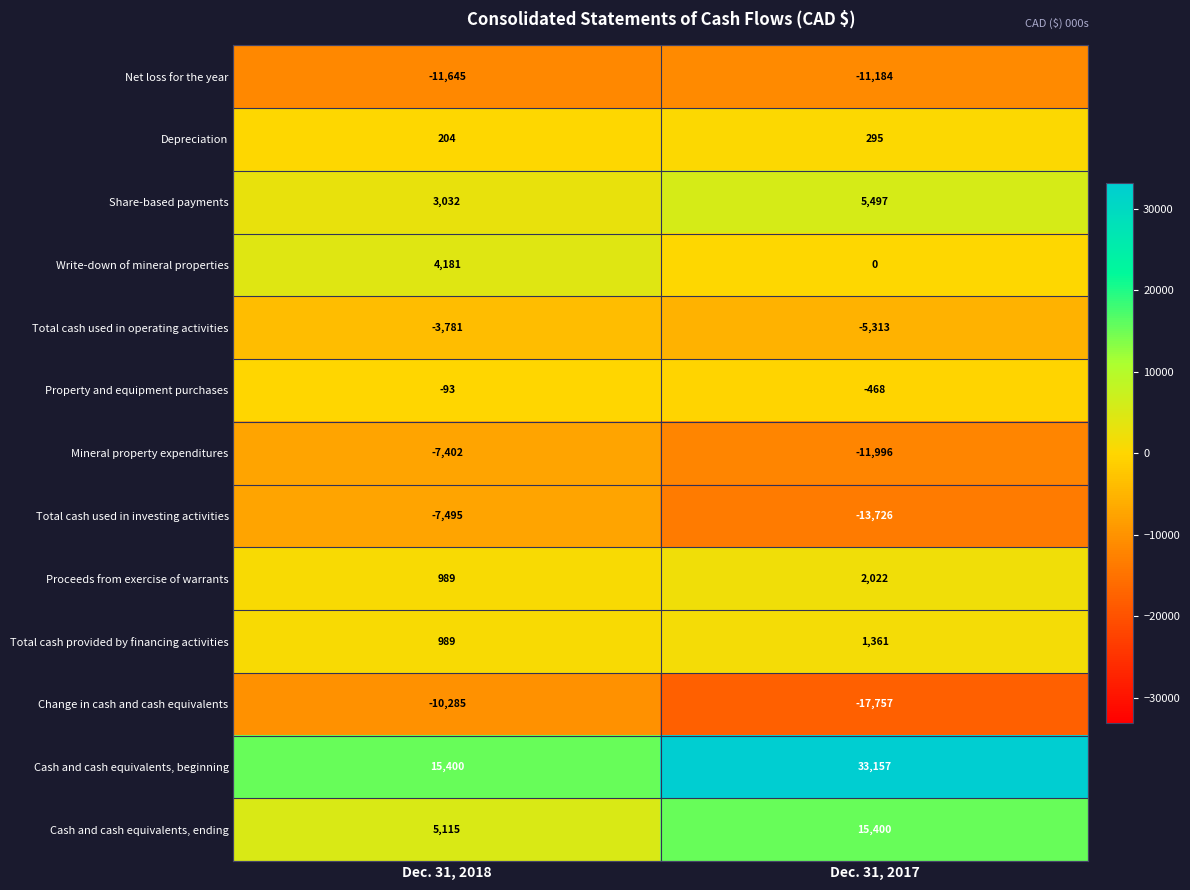

List the labels in order of Mineral property expenditures value, largest first.

Dec. 31, 2018, Dec. 31, 2017